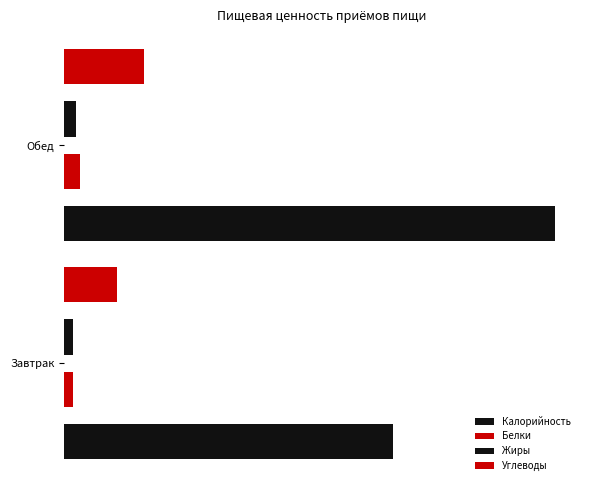

How many groups of bars are there?

2